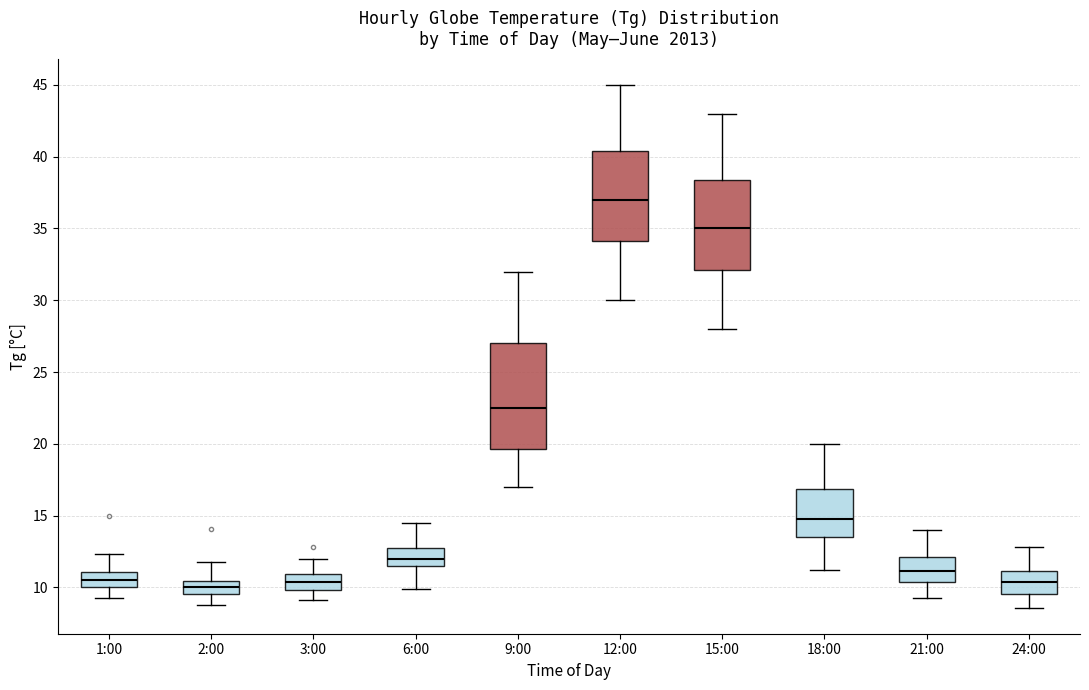

Reading left to right, read every box against the y-axis: the position of its median line, the range the box covers, and the ends of its whiskers. The values are not printed on the chart, so give them approximately, as read against the axis.

1:00: median 10.5, box 10.0 to 11.0, whiskers 9.5 to 12.5
2:00: median 10.0, box 9.5 to 10.5, whiskers 9.0 to 12.0
3:00: median 10.5, box 10.0 to 11.0, whiskers 9.0 to 12.0
6:00: median 12.0, box 11.5 to 13.0, whiskers 10.0 to 14.5
9:00: median 22.5, box 19.5 to 27.0, whiskers 17.0 to 32.0
12:00: median 37.0, box 34.0 to 40.5, whiskers 30.0 to 45.0
15:00: median 35.0, box 32.0 to 38.5, whiskers 28.0 to 43.0
18:00: median 15.0, box 13.5 to 17.0, whiskers 11.0 to 20.0
21:00: median 11.0, box 10.5 to 12.0, whiskers 9.5 to 14.0
24:00: median 10.5, box 9.5 to 11.0, whiskers 8.5 to 13.0